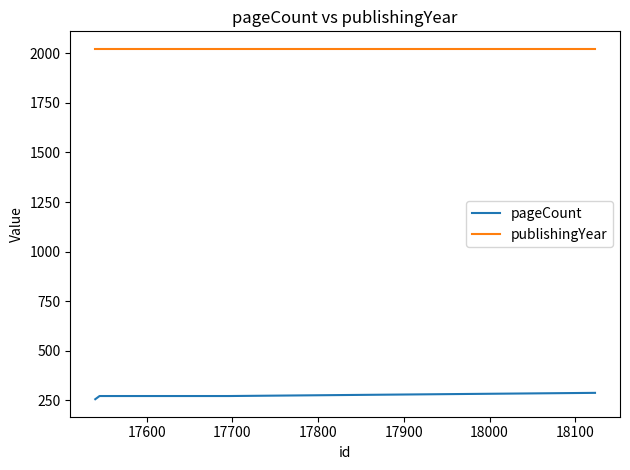

True or false: pageCount and publishingYear cross at least once.

False